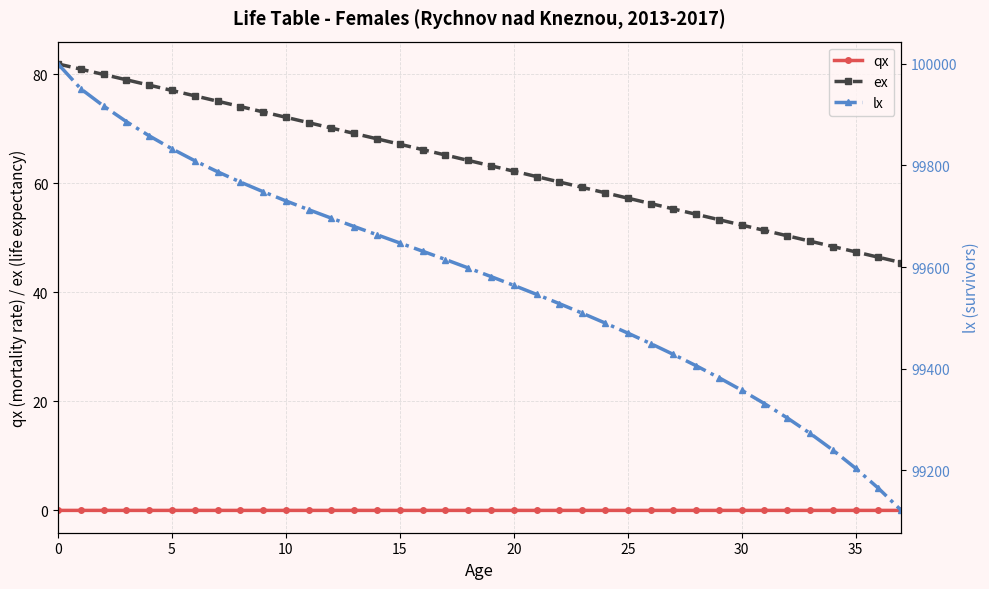

Which series has the widest spread of values?

lx